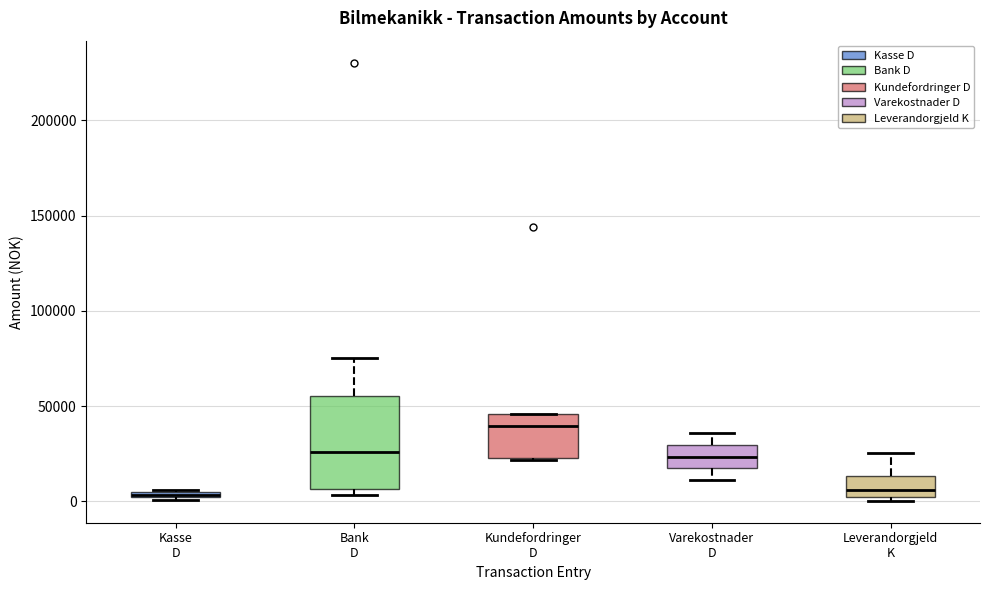

Comparing the boxes themselves (not the whiskers), which one is the tallest?

Bank D